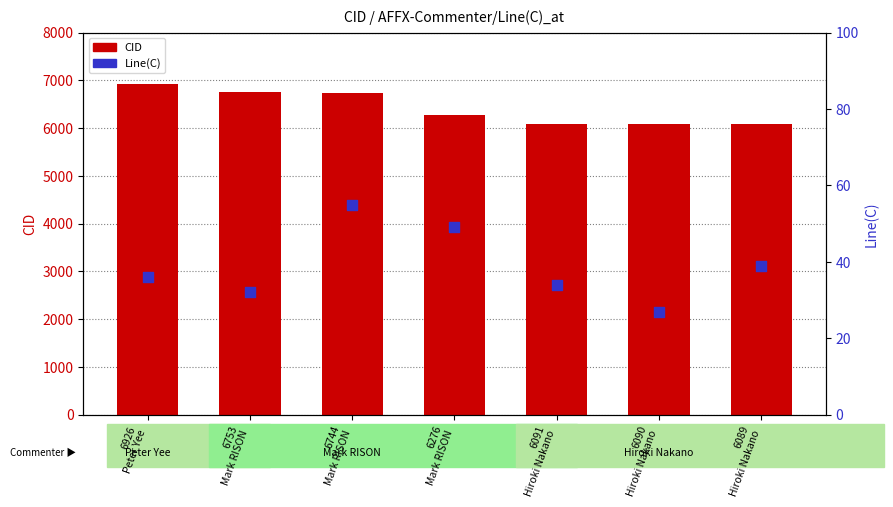

Which series has the largest Y range (max minus min)?

CID